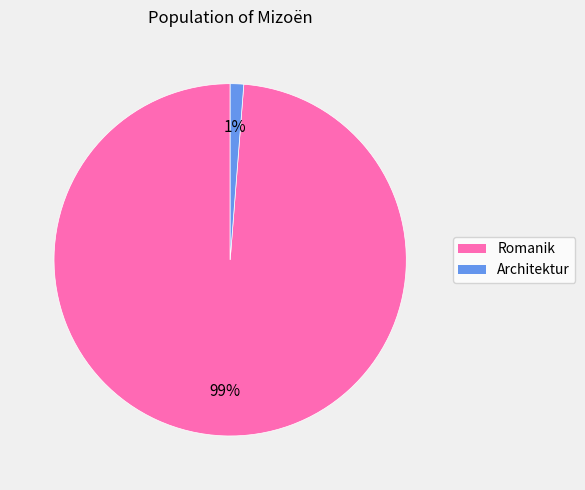

Between Romanik and Architektur, which is larger?

Romanik